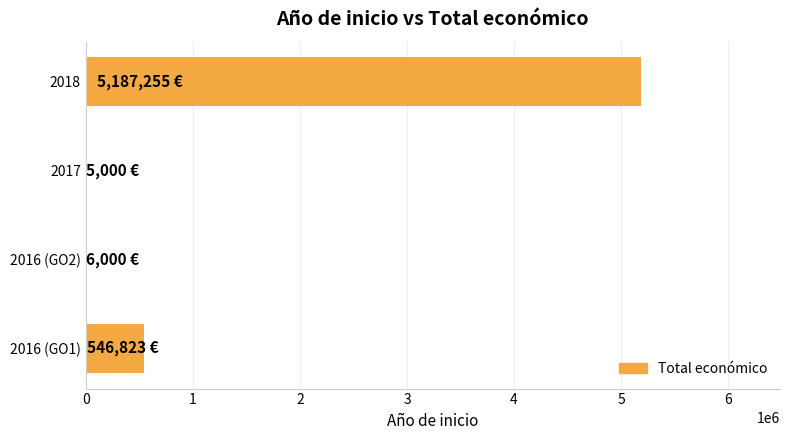

Are the bars grouped side by side (vs. stacked)?

No